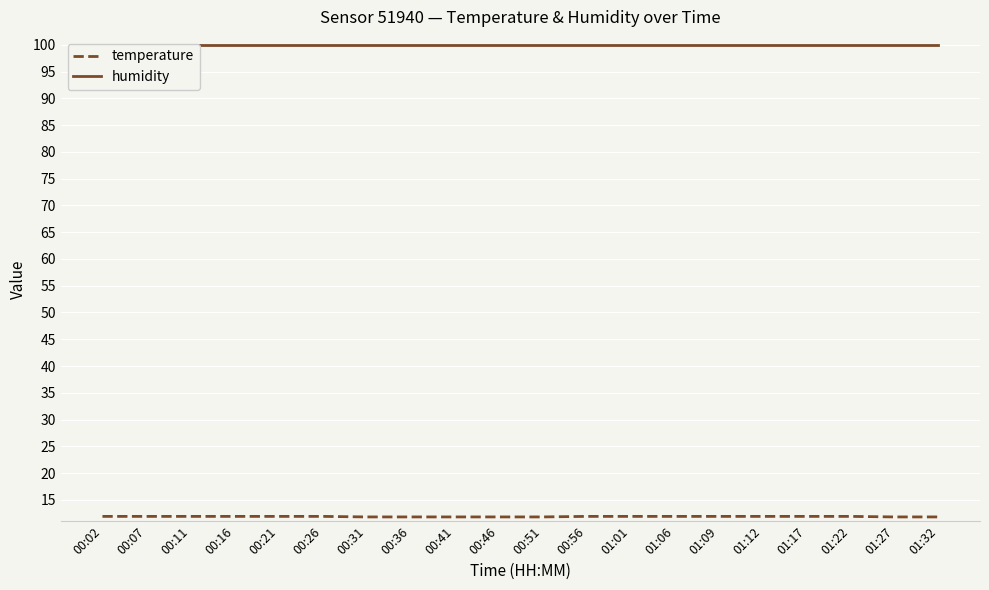

Is the value of temperature at 01:17 greater than the value of humidity at 01:09?

No